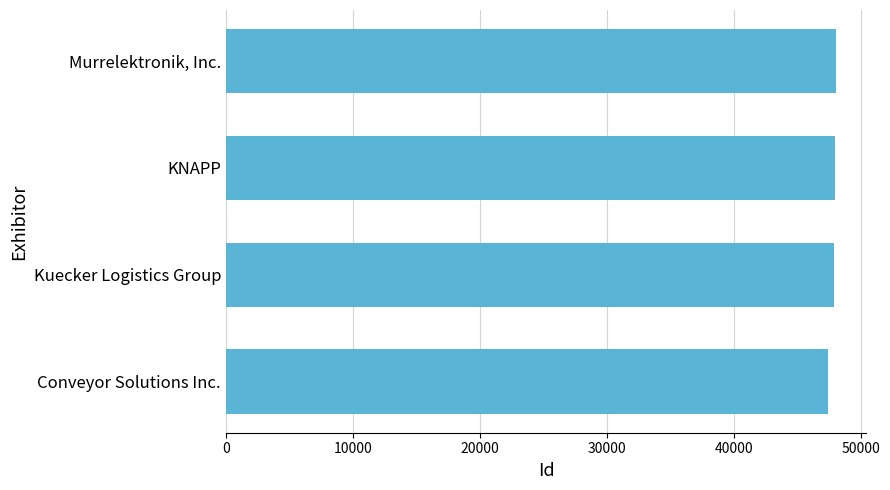

What is the smallest value displayed?

47402